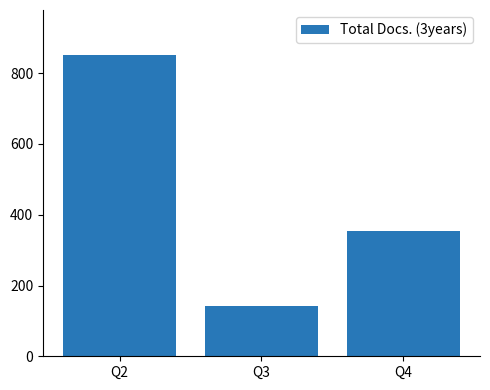

At which label does the data first exceed 353?

Q2